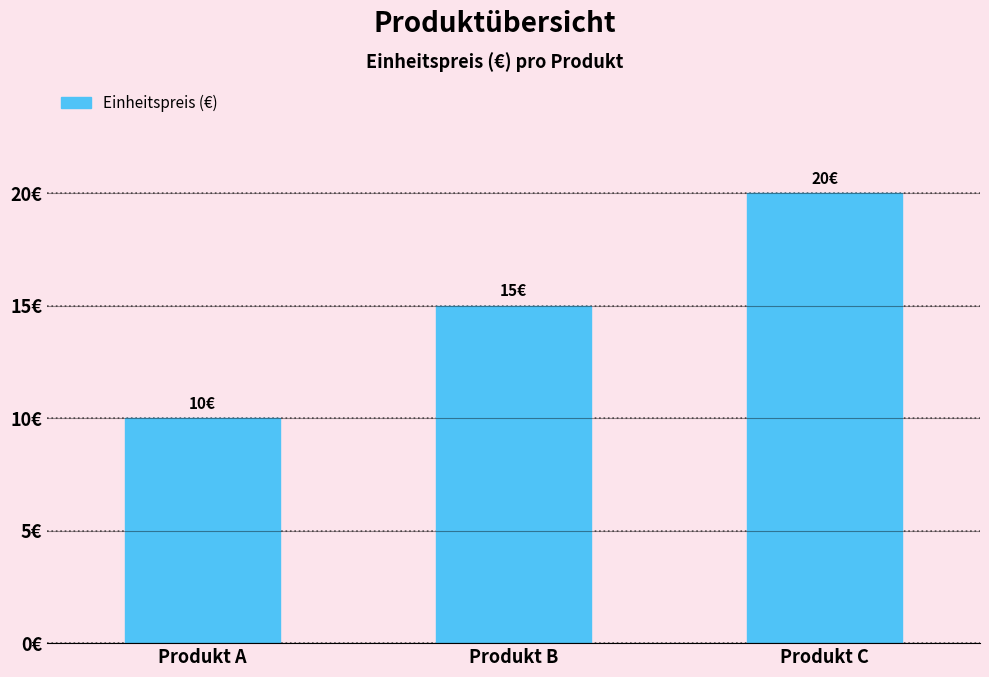

Rank the categories by value from highest to lowest.

Produkt C, Produkt B, Produkt A